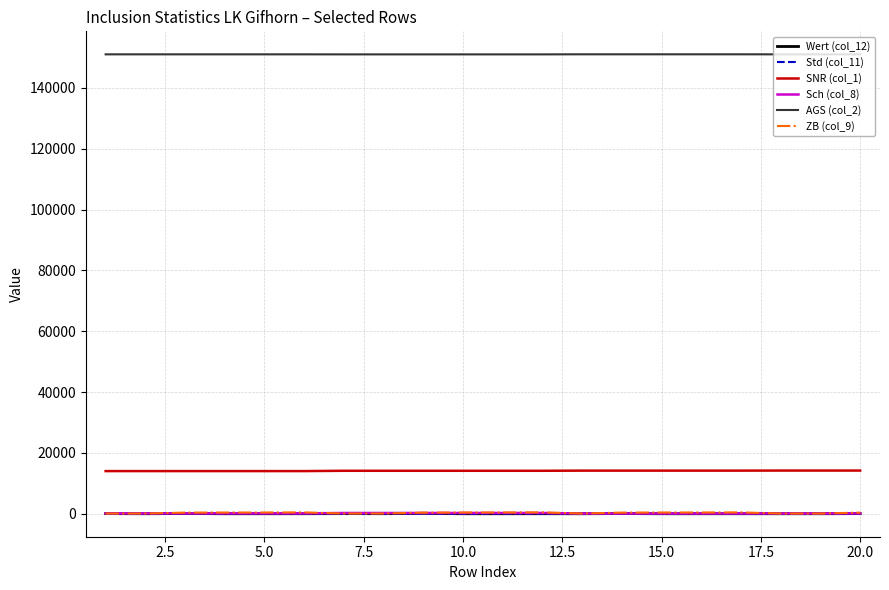

What is the maximum value shown in the chart?

151037.0